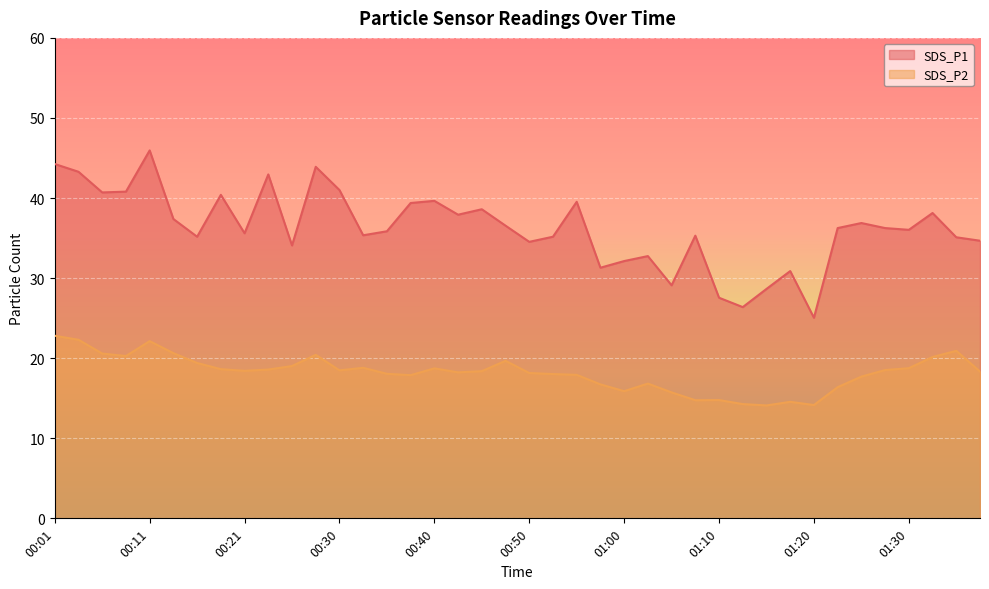

Reading right to left, what are all the values shown in this chart?

SDS_P1: 01:37=34.7	01:34=35.1	01:32=38.1	01:30=36.0	01:27=36.2	01:25=36.9	01:22=36.2	01:20=25.1	01:17=30.9	01:14=28.6	01:12=26.4	01:10=27.6	01:07=35.3	01:05=29.1	01:02=32.8	01:00=32.1	00:57=31.3	00:55=39.5	00:52=35.2	00:50=34.5	00:47=36.5	00:45=38.6	00:43=37.9	00:40=39.6	00:38=39.4	00:35=35.9	00:33=35.4	00:30=41.0	00:28=43.9	00:25=34.1	00:23=43.0	00:21=35.6	00:18=40.4	00:16=35.2	00:13=37.4	00:11=46.0	00:08=40.8	00:06=40.7	00:03=43.3	00:01=44.2
SDS_P2: 01:37=18.3	01:34=20.9	01:32=20.1	01:30=18.8	01:27=18.5	01:25=17.7	01:22=16.4	01:20=14.2	01:17=14.6	01:14=14.1	01:12=14.3	01:10=14.8	01:07=14.8	01:05=15.7	01:02=16.8	01:00=15.9	00:57=16.7	00:55=17.9	00:52=18.0	00:50=18.1	00:47=19.7	00:45=18.4	00:43=18.2	00:40=18.7	00:38=17.9	00:35=18.1	00:33=18.8	00:30=18.5	00:28=20.4	00:25=19.0	00:23=18.6	00:21=18.4	00:18=18.6	00:16=19.4	00:13=20.6	00:11=22.1	00:08=20.3	00:06=20.6	00:03=22.3	00:01=22.8